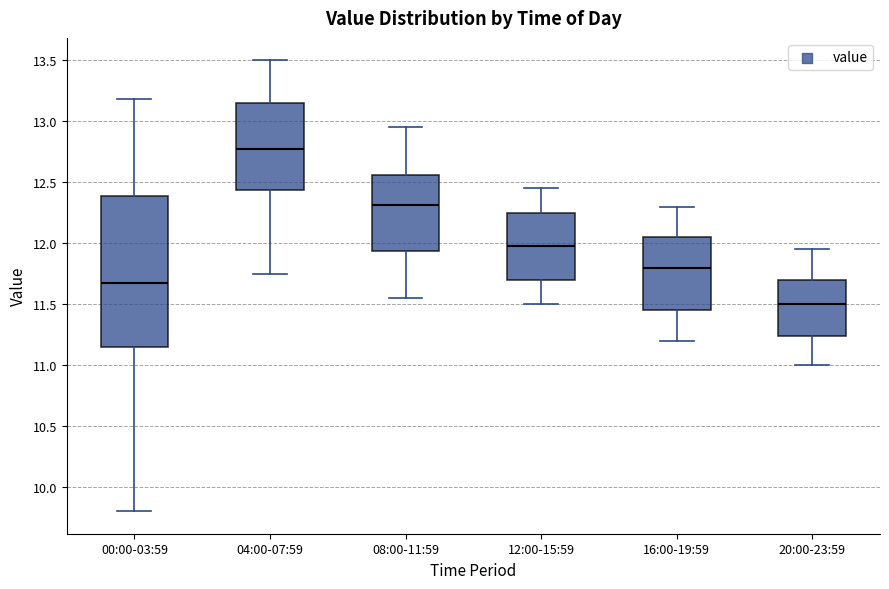

Which box is the tallest, from its lower edge to its upper edge?

00:00-03:59